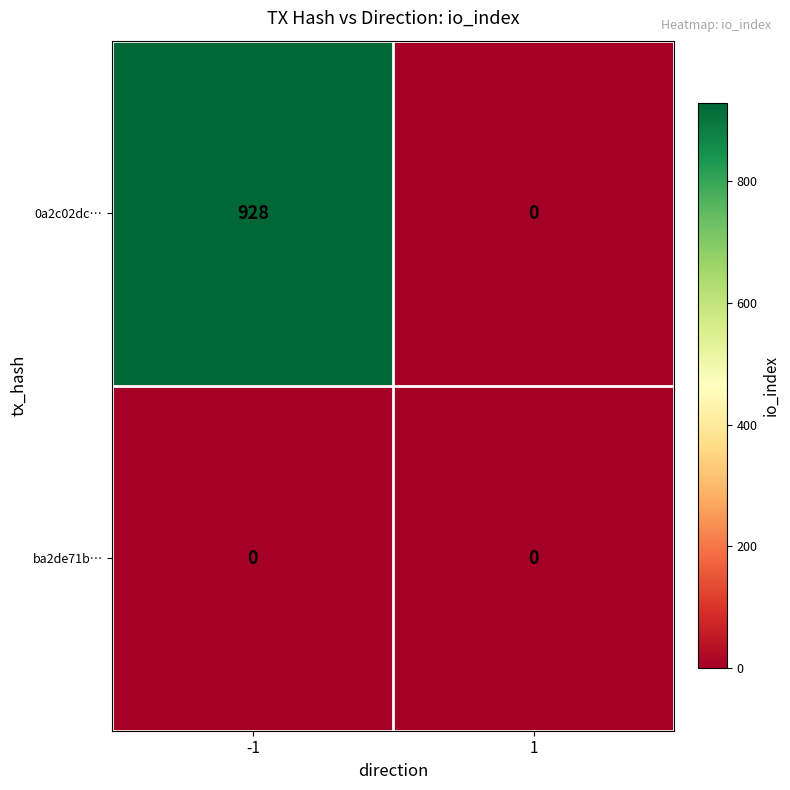

Which label corresponds to the largest value in the chart?

-1